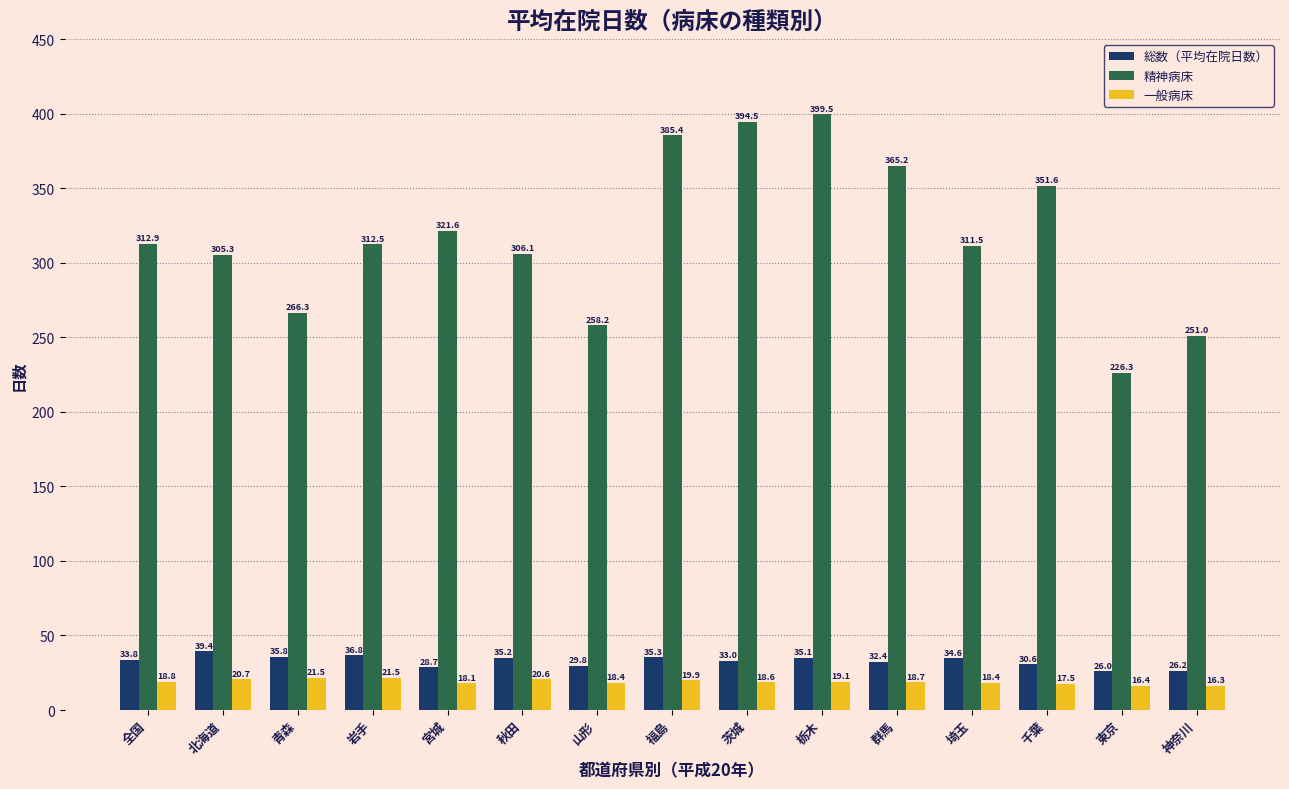

Reading left to right, list all the values displayed in this chart.

総数（平均在院日数）: 全国=33.8	北海道=39.4	青森=35.8	岩手=36.8	宮城=28.7	秋田=35.2	山形=29.8	福島=35.3	茨城=33.0	栃木=35.1	群馬=32.4	埼玉=34.6	千葉=30.6	東京=26.0	神奈川=26.2
精神病床: 全国=312.9	北海道=305.3	青森=266.3	岩手=312.5	宮城=321.6	秋田=306.1	山形=258.2	福島=385.4	茨城=394.5	栃木=399.5	群馬=365.2	埼玉=311.5	千葉=351.6	東京=226.3	神奈川=251.0
一般病床: 全国=18.8	北海道=20.7	青森=21.5	岩手=21.5	宮城=18.1	秋田=20.6	山形=18.4	福島=19.9	茨城=18.6	栃木=19.1	群馬=18.7	埼玉=18.4	千葉=17.5	東京=16.4	神奈川=16.3